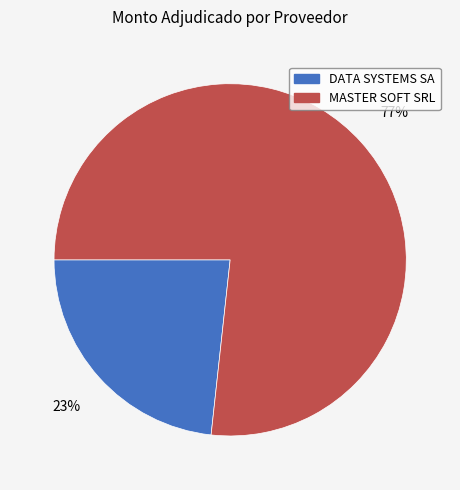

Count the number of slices in the pie.

2